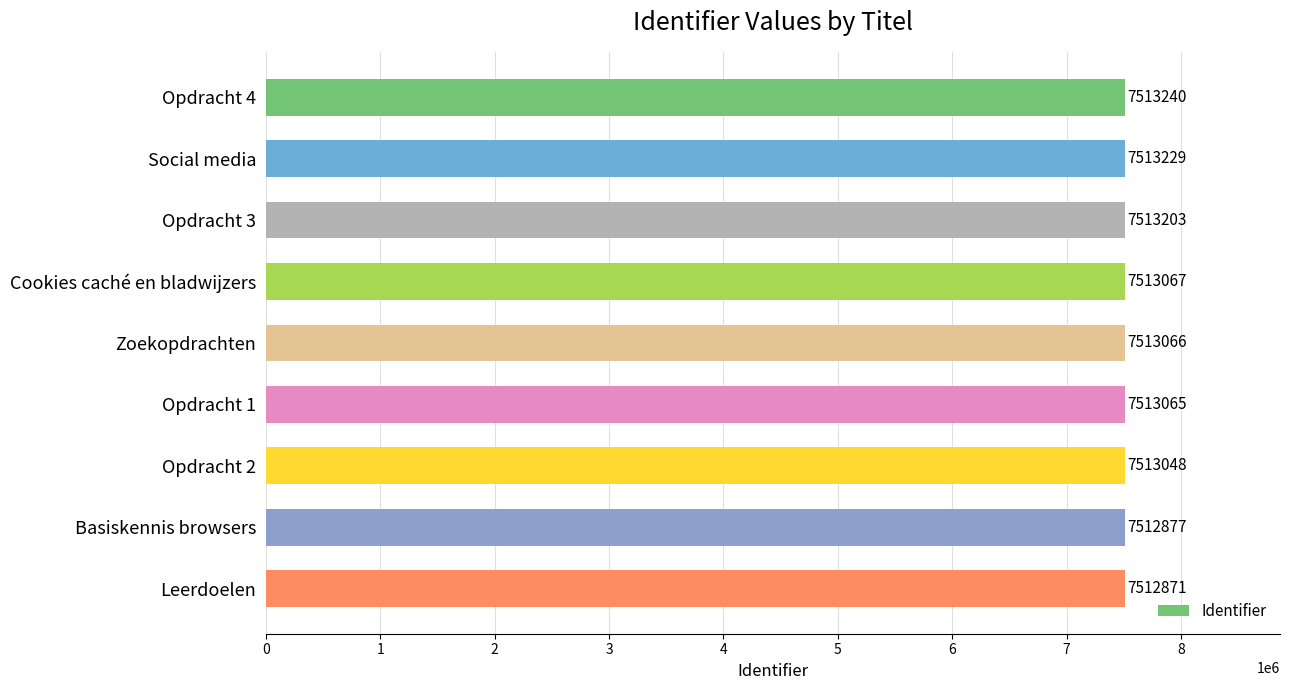

What is the label of the 9th bar from the bottom?

Opdracht 4